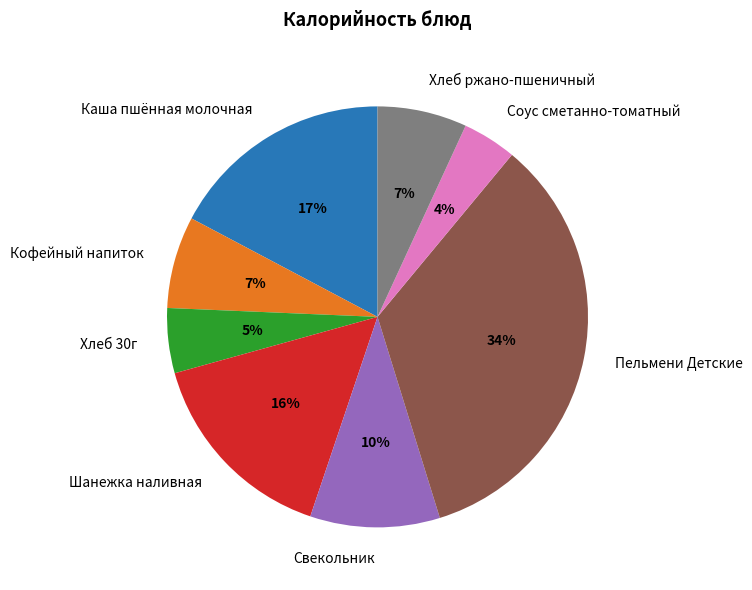

To the nearest percent, what is the average slice percentage?

12%